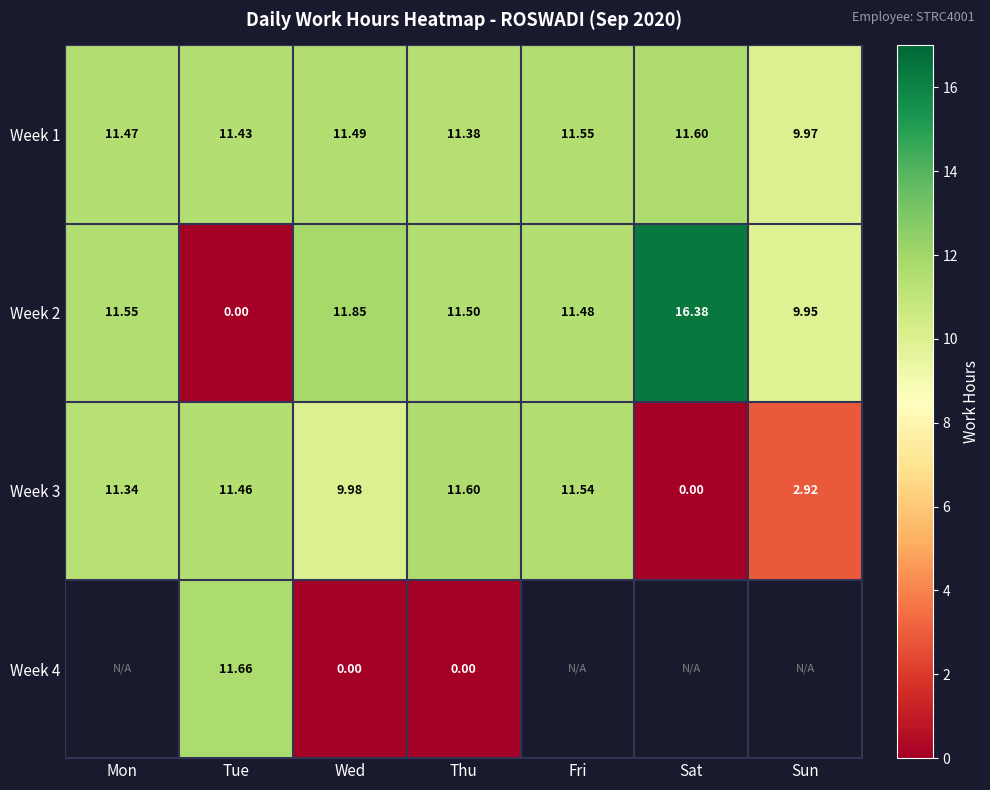

Which has a higher value, Sat or Wed?

Sat